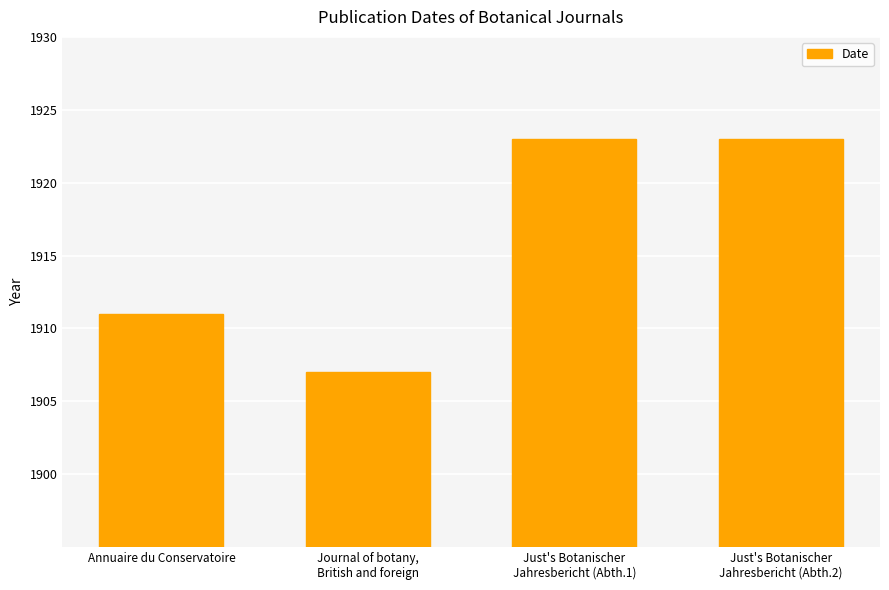

What is the ratio of the value at Annuaire du Conservatoire to the value at Journal of botany,
British and foreign?

1.0